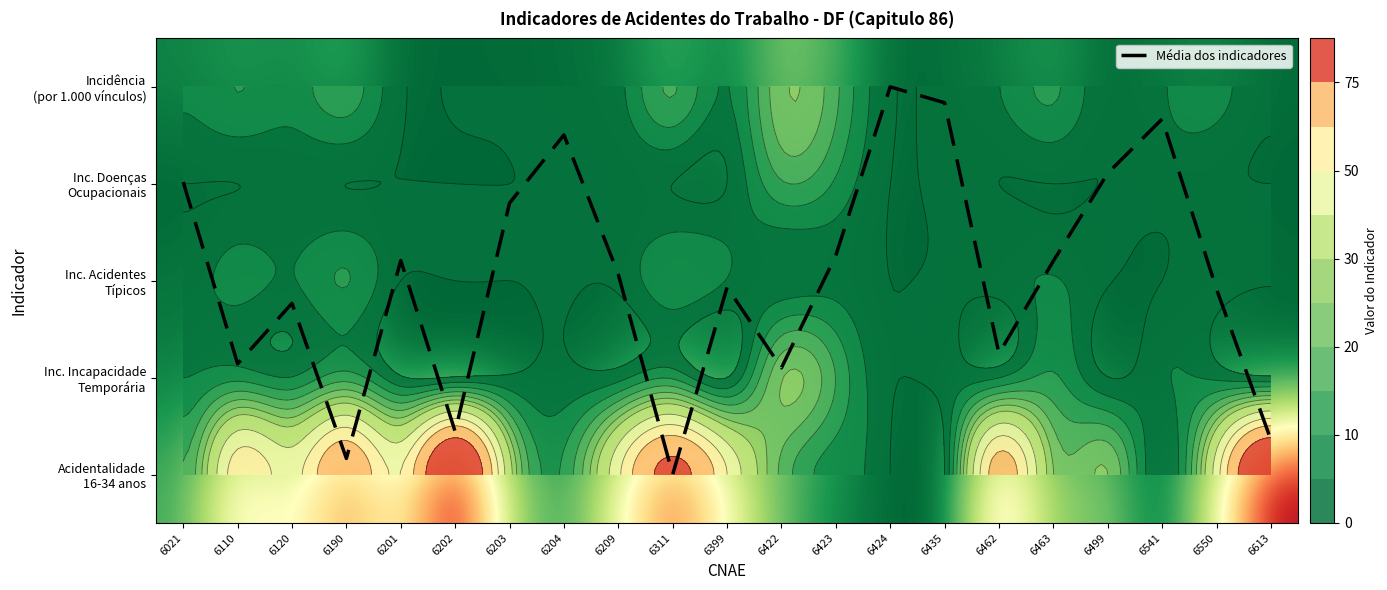

What is the average value of the Inc. Acidentes Típicos series?

2.8